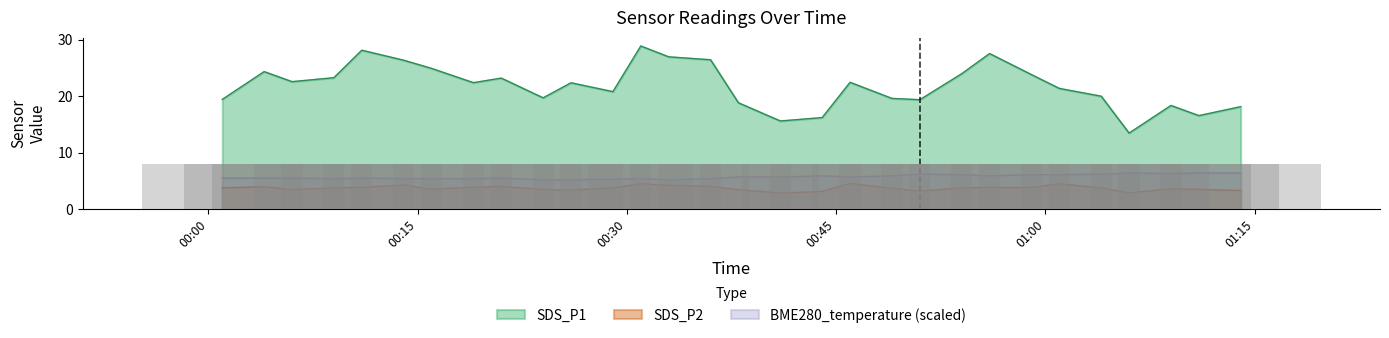

How many bars are there in each group?

3